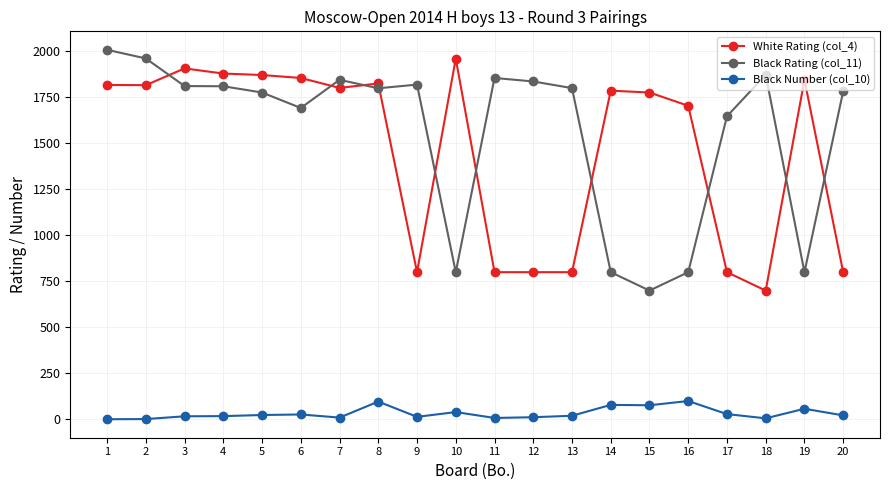

True or false: Black Number (col_10) has more than 0 points higher than both neighbors.

True